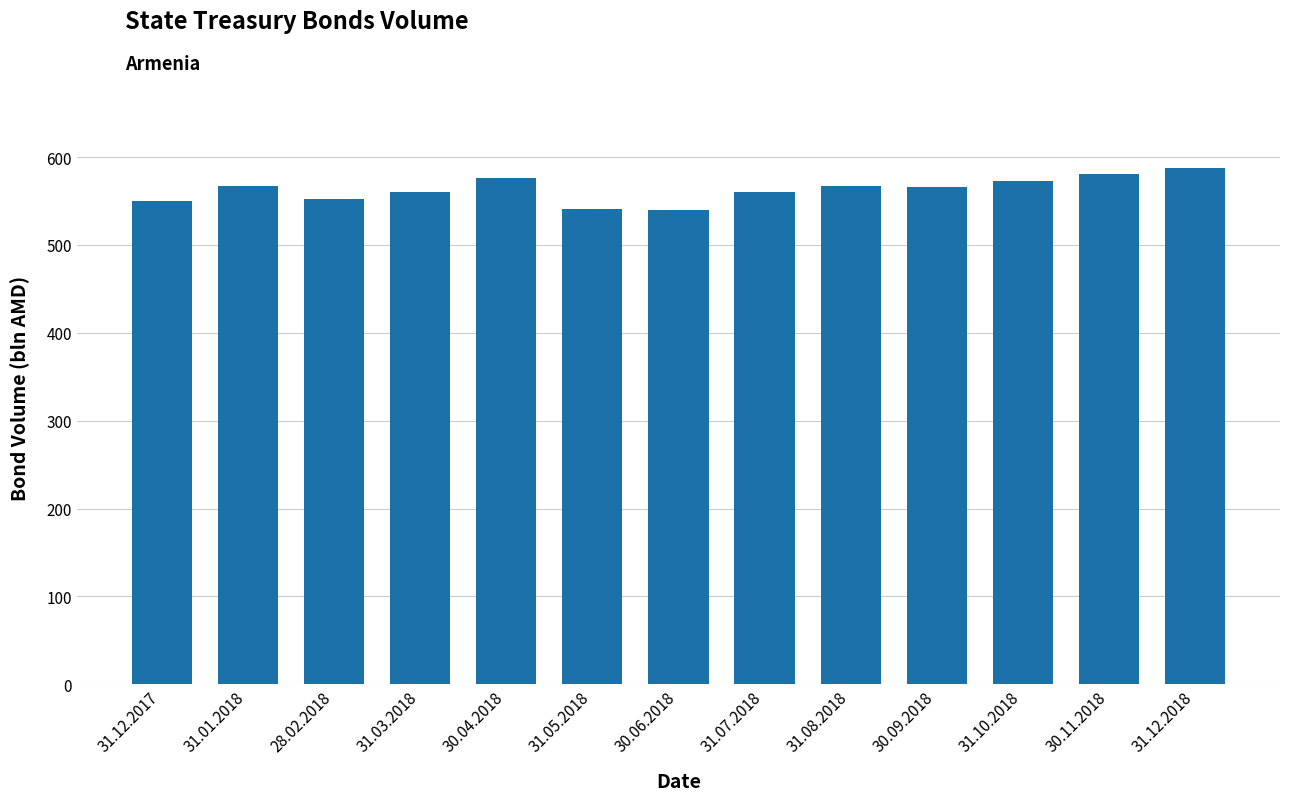

What is the change in value from 31.08.2018 to 30.09.2018?

-1.2